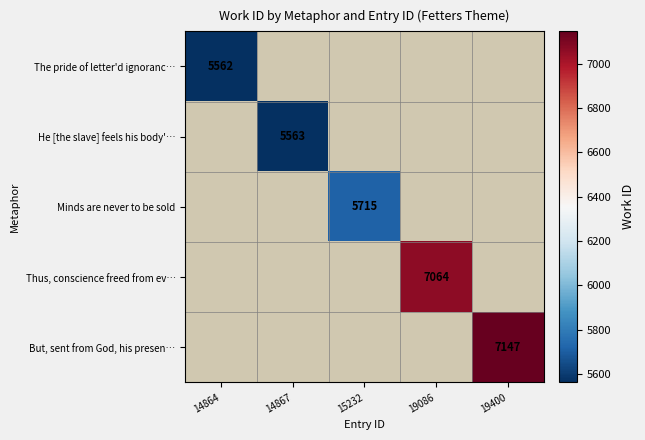

How many data points does each series have?

5